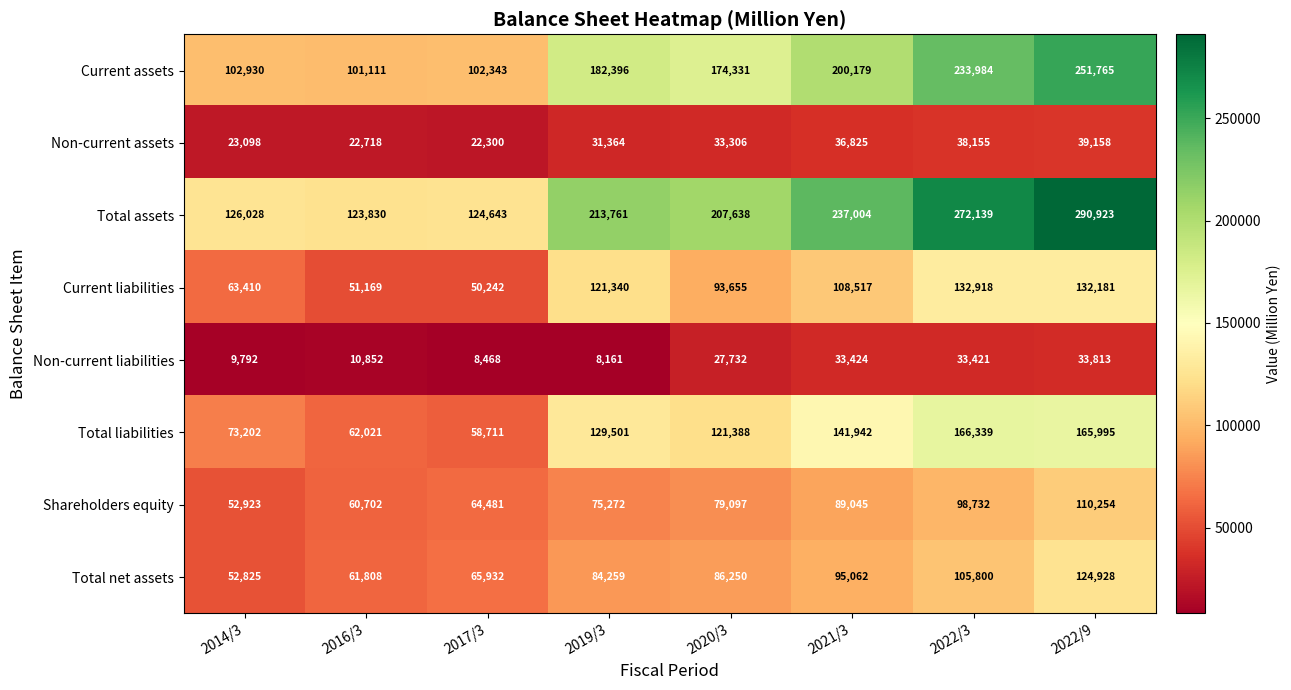

What is the average value of the Total net assets series?

84608